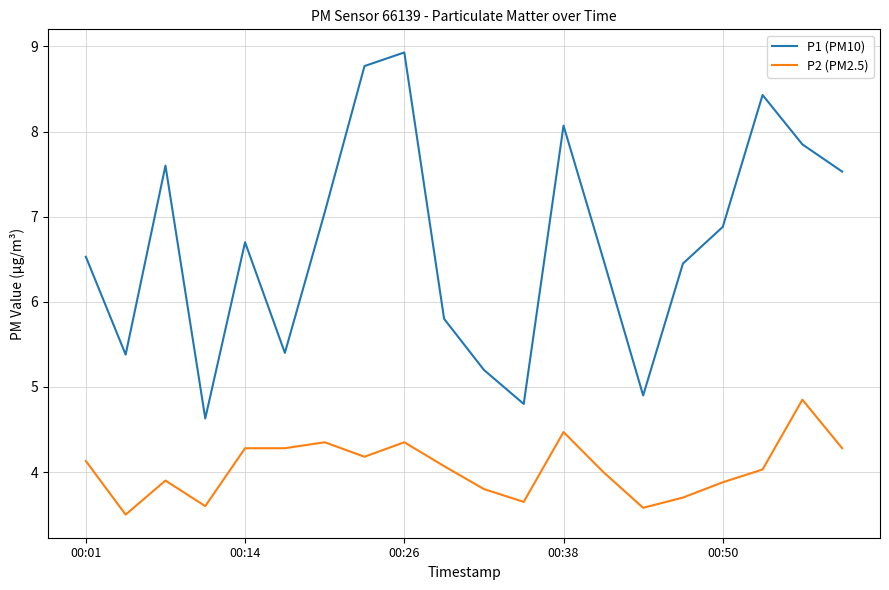

Which series has the largest total across all categories?

P1 (PM10)